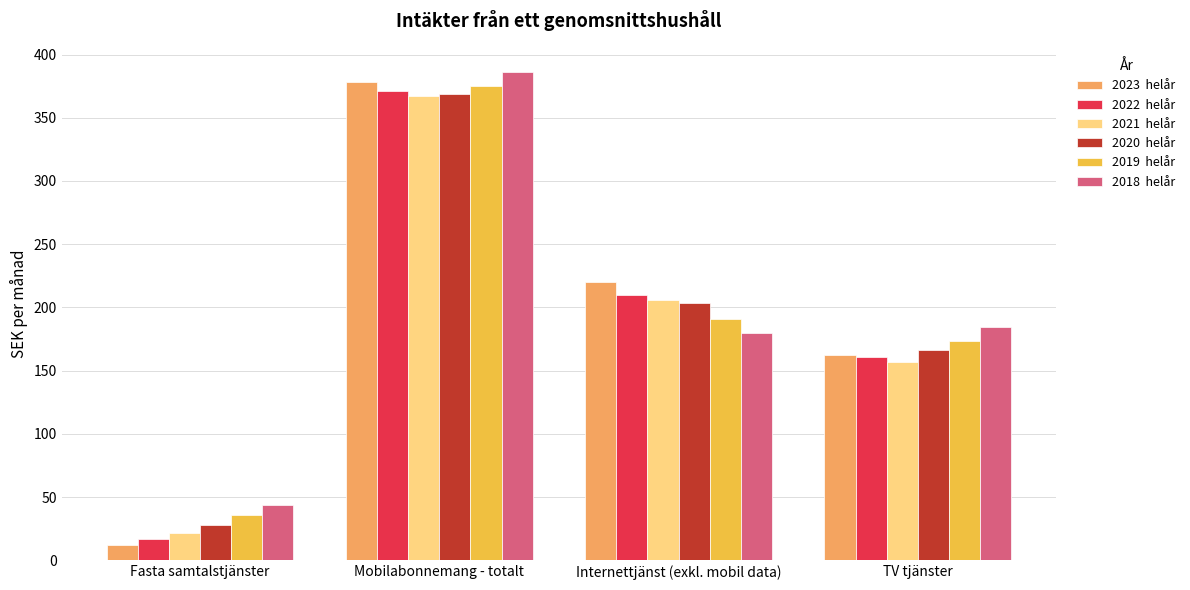

What is the difference between the highest and lowest values at Mobilabonnemang - totalt?

18.4